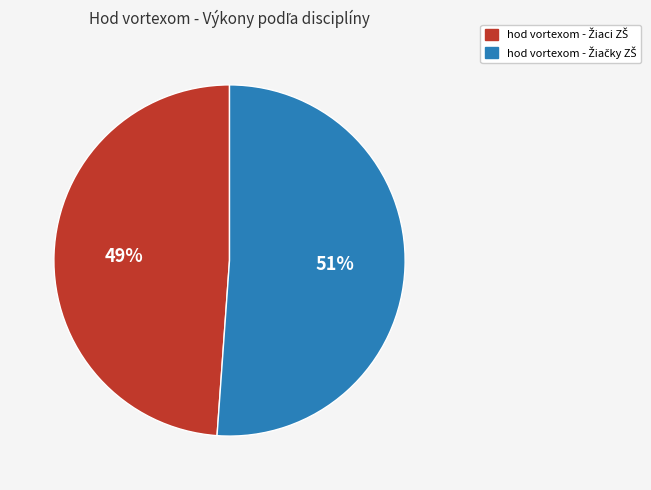

Is there a majority slice in this chart?

Yes